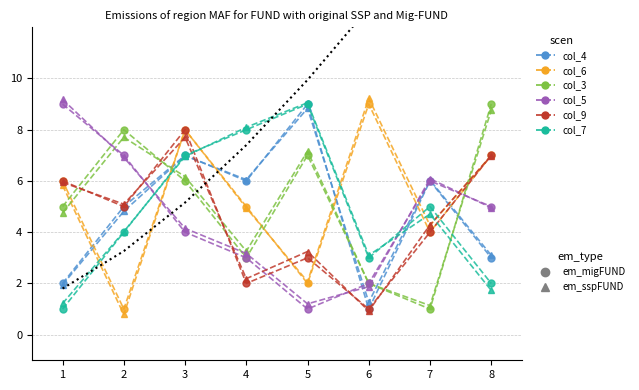

What is the value of the col_5 point at the 6th from the left?

2